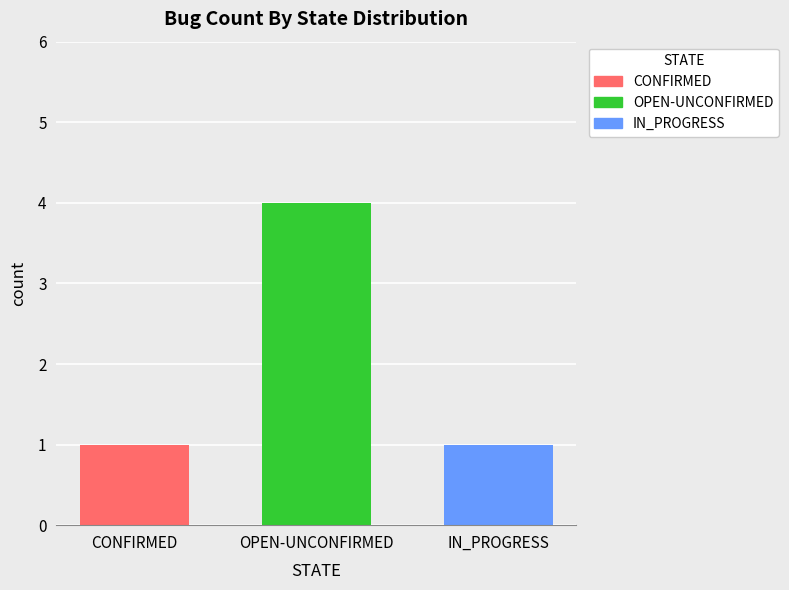

Read the OPEN-UNCONFIRMED value at OPEN-UNCONFIRMED.

4